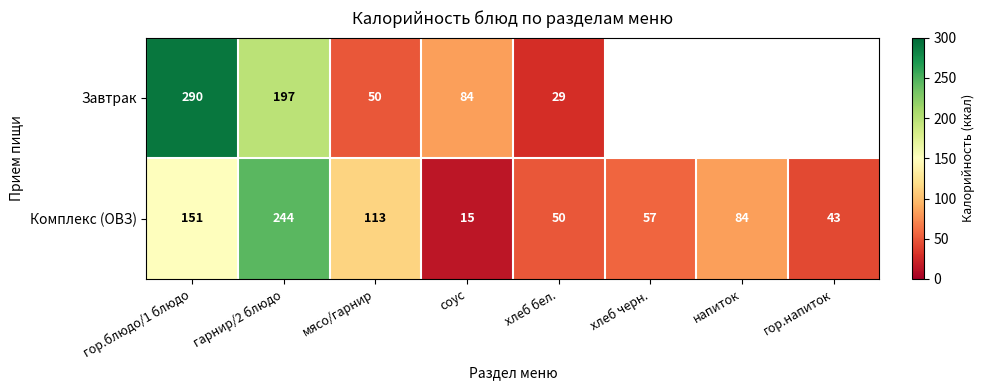

True or false: Комплекс (ОВЗ) has a value of 46 at напиток.

False